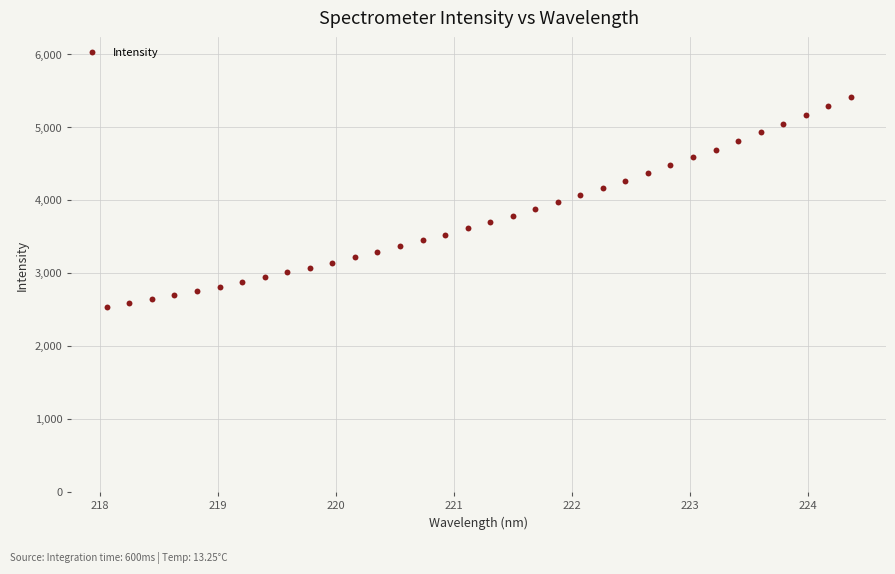

What is the range of Y values (max minus min)?

2887.8